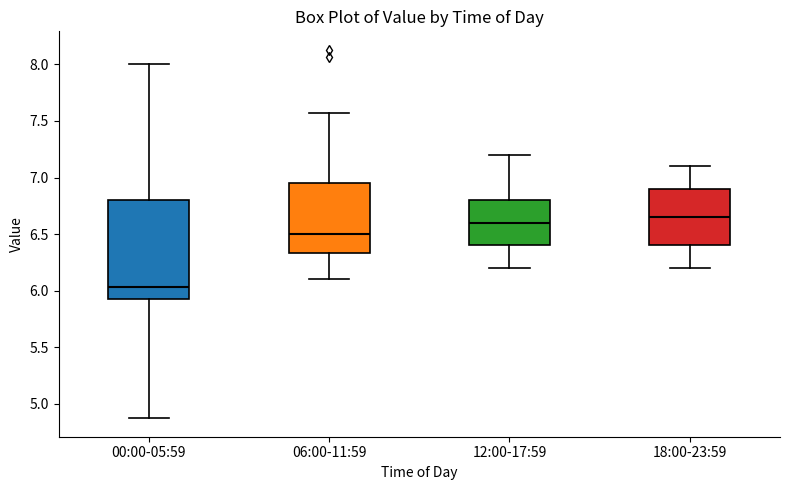

Reading left to right, transcribe this box plot: for each box, give where its median line is, the range the box spans, and where its two whiskers end, as read against the y-axis. The values are not printed on the chart, so give them approximately, as read against the axis.

00:00-05:59: median 6.05, box 5.90 to 6.80, whiskers 4.85 to 8.00
06:00-11:59: median 6.50, box 6.35 to 6.95, whiskers 6.10 to 7.55
12:00-17:59: median 6.60, box 6.40 to 6.80, whiskers 6.20 to 7.20
18:00-23:59: median 6.65, box 6.40 to 6.90, whiskers 6.20 to 7.10